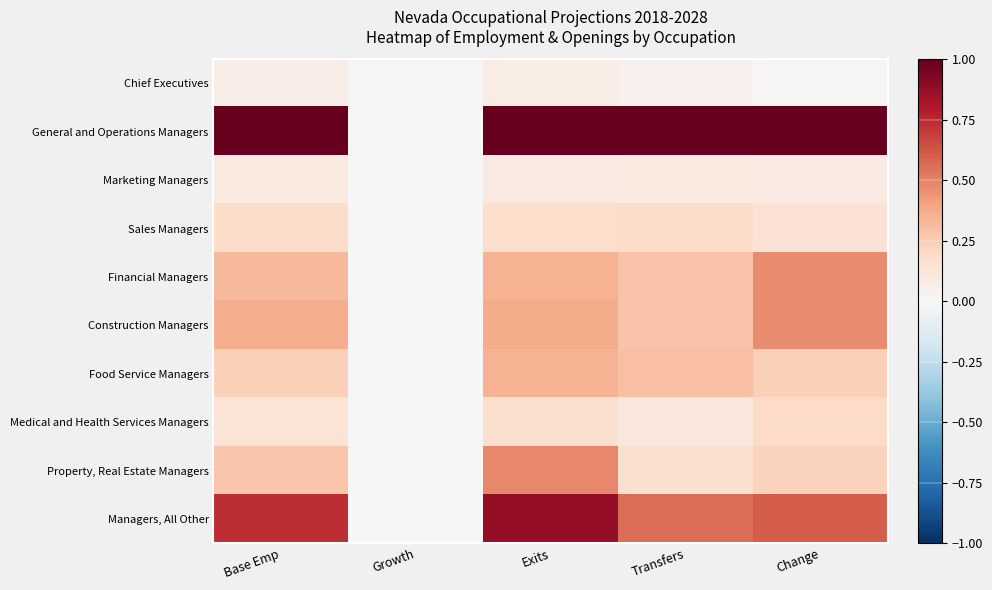

Which category has the highest value across all series?

Base Emp